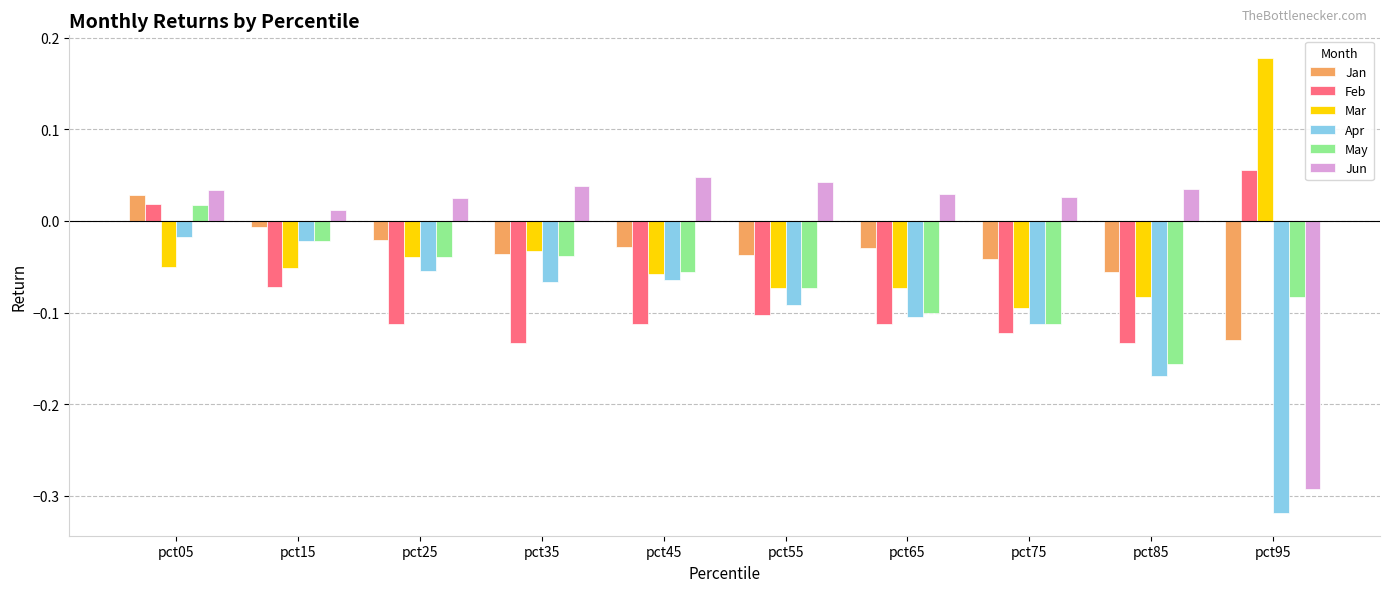

Which series has the largest total across all categories?

Jun